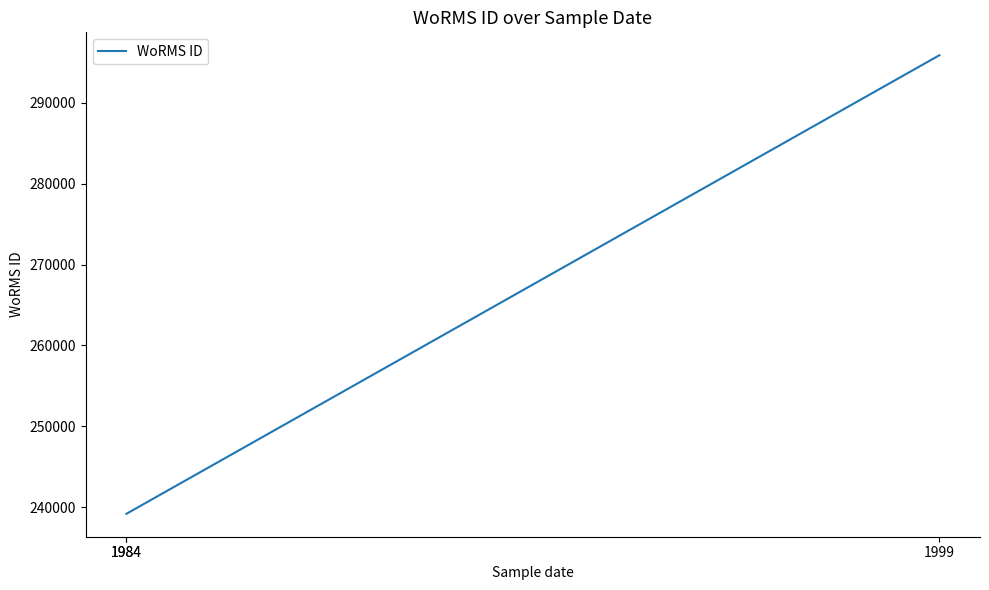

What is the value of the 2nd point from the left?

239201